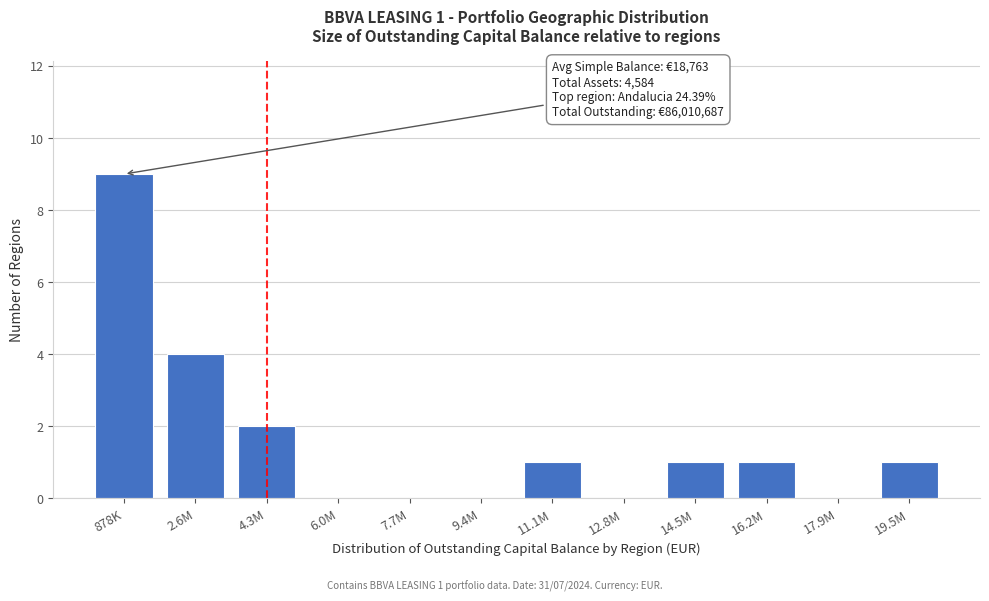

Reading right to left, extract all data points from this chart.

19.5M=1	17.9M=0	16.2M=1	14.5M=1	12.8M=0	11.1M=1	9.4M=0	7.7M=0	6.0M=0	4.3M=2	2.6M=4	878K=9